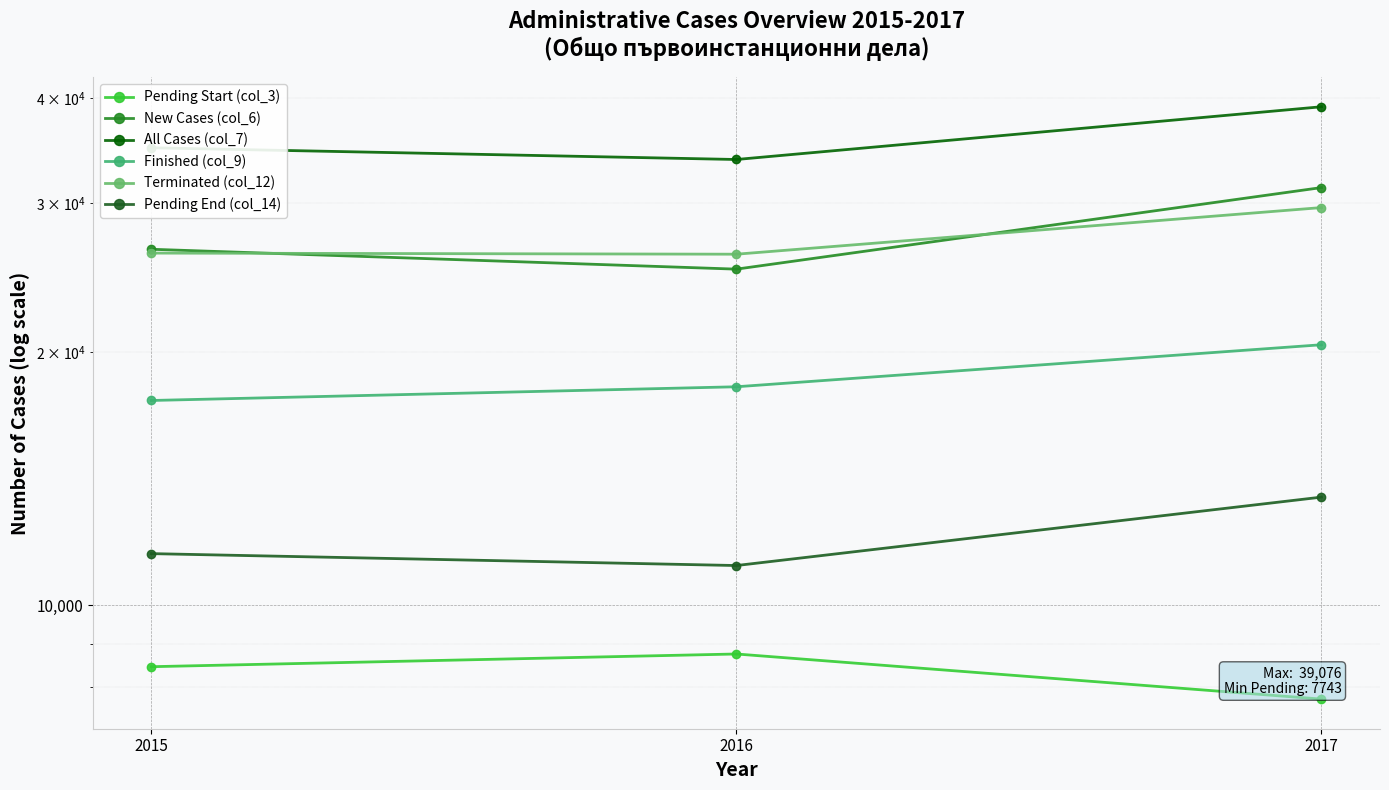

Count the Pending Start (col_3) values in the range 7743 to 8759.

3